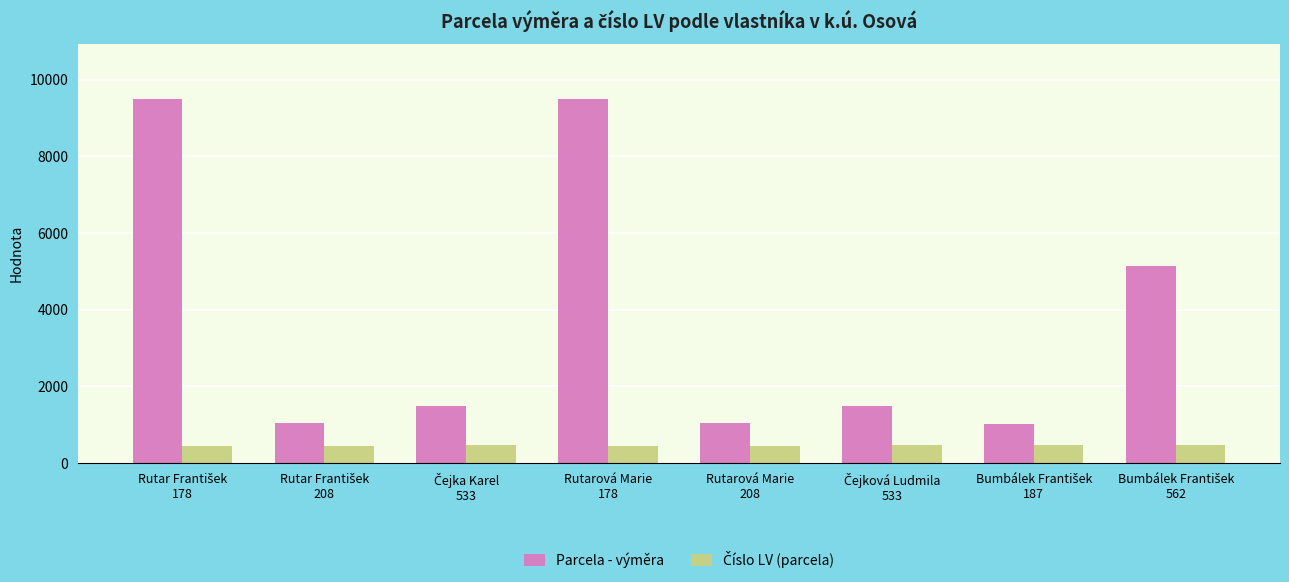

What is the sum of all Parcela - výměra values?

30174